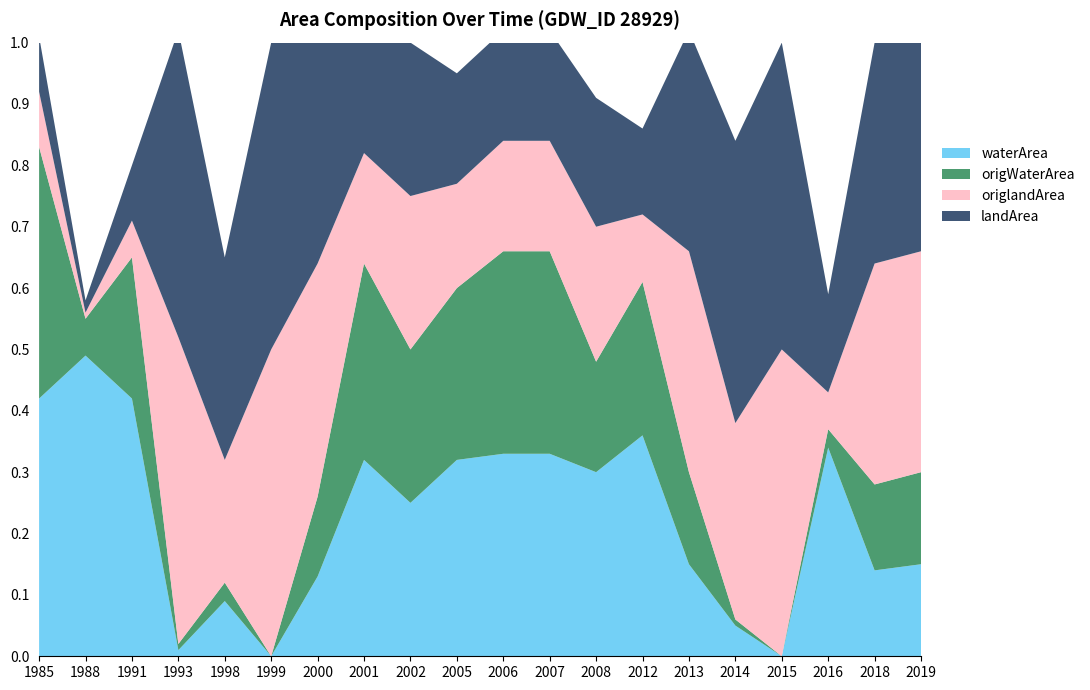

Reading right to left, transcribe all the data shown in this chart.

waterArea: 0.1	0.1	0.3	0.0	0.1	0.1	0.4	0.3	0.3	0.3	0.3	0.2	0.3	0.1	0.0	0.1	0.0	0.4	0.5	0.4
origWaterArea: 0.1	0.1	0.0	0.0	0.0	0.1	0.2	0.2	0.3	0.3	0.3	0.2	0.3	0.1	0.0	0.0	0.0	0.2	0.1	0.4
origlandArea: 0.4	0.4	0.1	0.5	0.3	0.4	0.1	0.2	0.2	0.2	0.2	0.2	0.2	0.4	0.5	0.2	0.5	0.1	0.0	0.1
landArea: 0.4	0.4	0.2	0.5	0.5	0.4	0.1	0.2	0.2	0.2	0.2	0.2	0.2	0.4	0.5	0.3	0.5	0.1	0.0	0.1